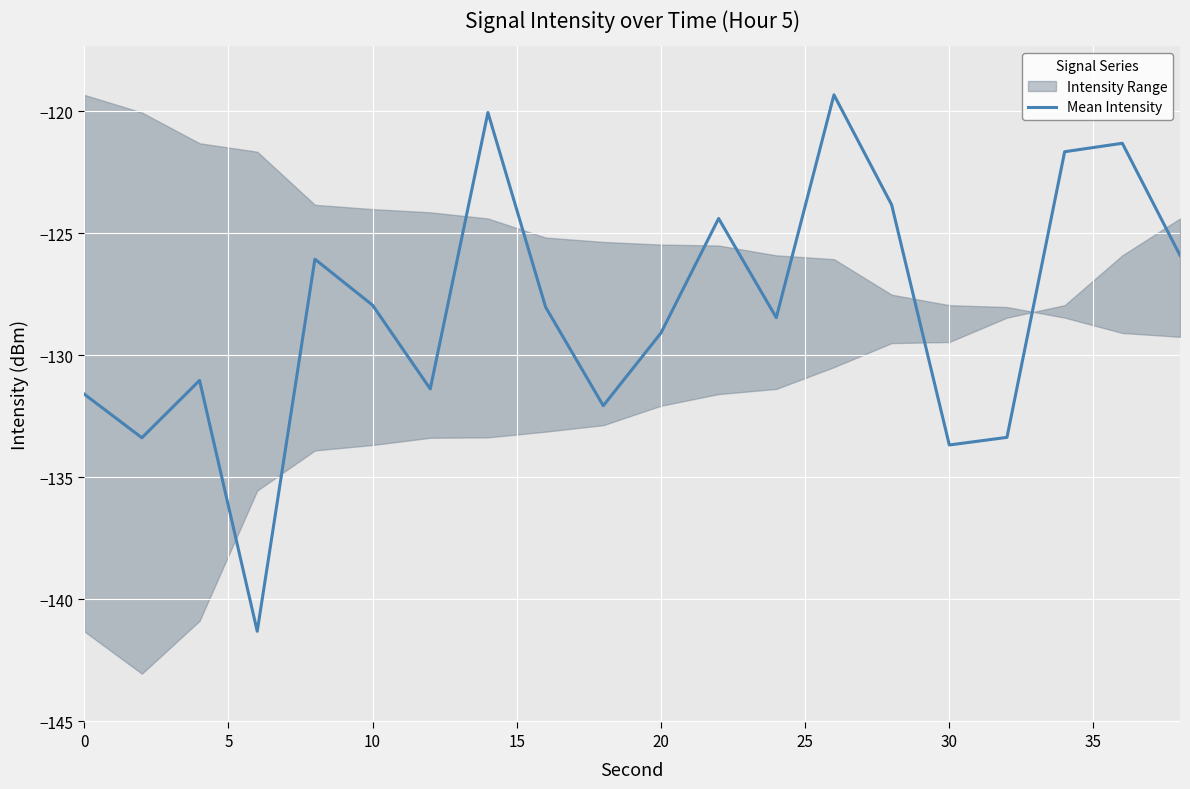

True or false: the data has more than 1 interior local peaks.

True